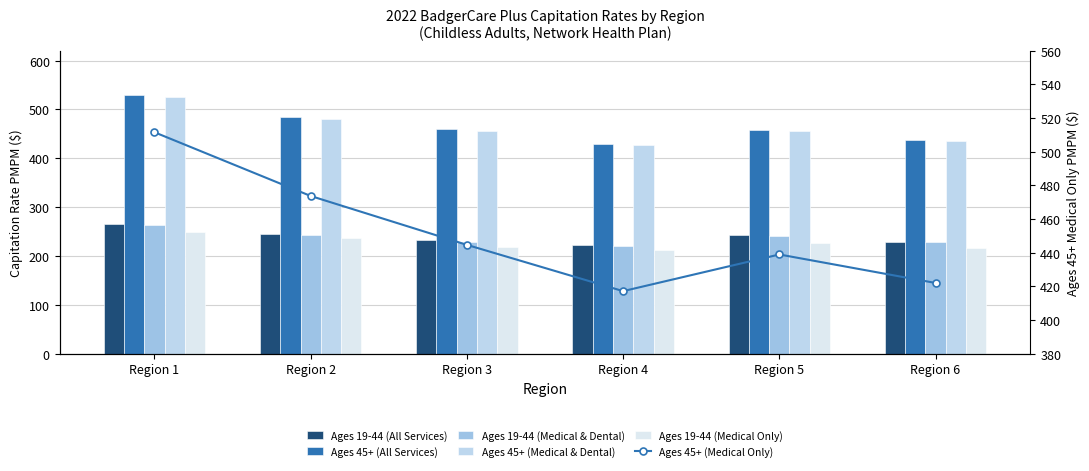

Is the value of Ages 19-44 (All Services) at Region 3 greater than the value of Ages 45+ (Medical Only) at Region 3?

No